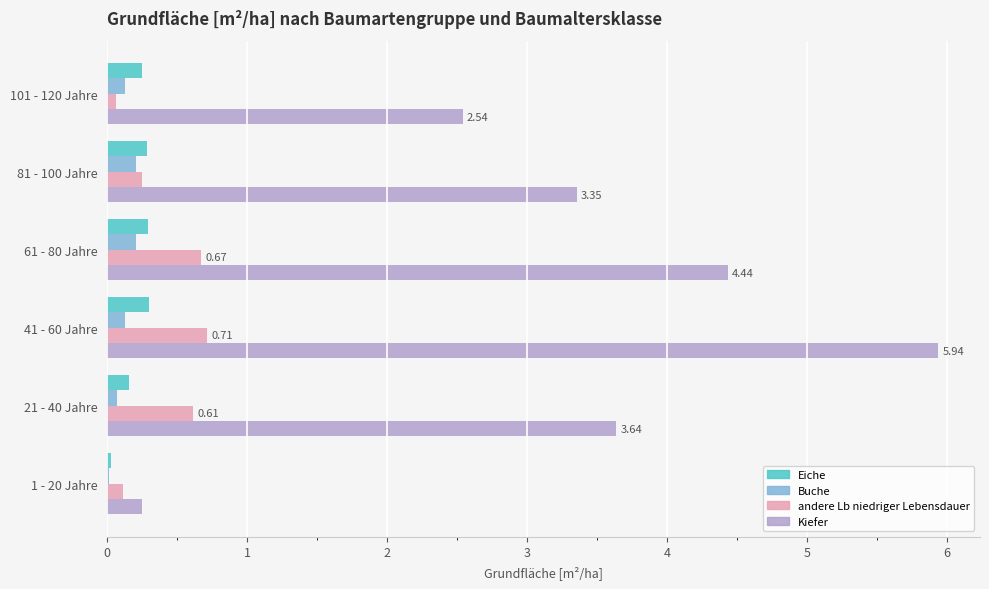

Which category has the highest value across all series?

41 - 60 Jahre